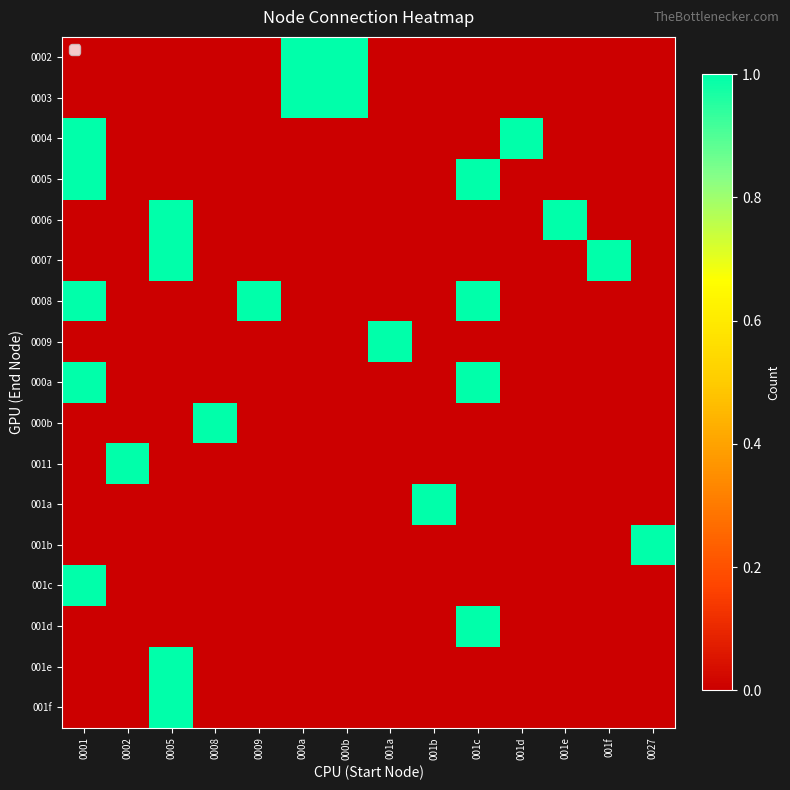

At 0001, list the series in order from smallest to largest.

0002, 0003, 0006, 0007, 0009, 000b, 0011, 001a, 001b, 001d, 001e, 001f, 0004, 0005, 0008, 000a, 001c